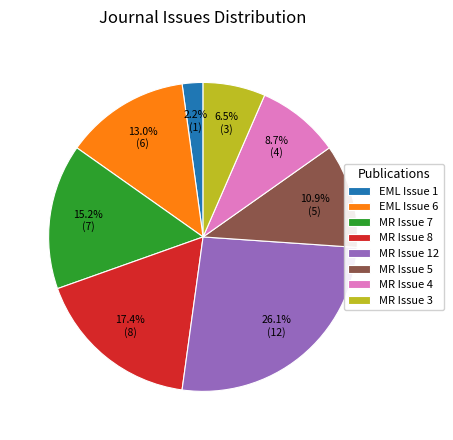

Rank the categories by value from lowest to highest.

EML Issue 1, MR Issue 3, MR Issue 4, MR Issue 5, EML Issue 6, MR Issue 7, MR Issue 8, MR Issue 12